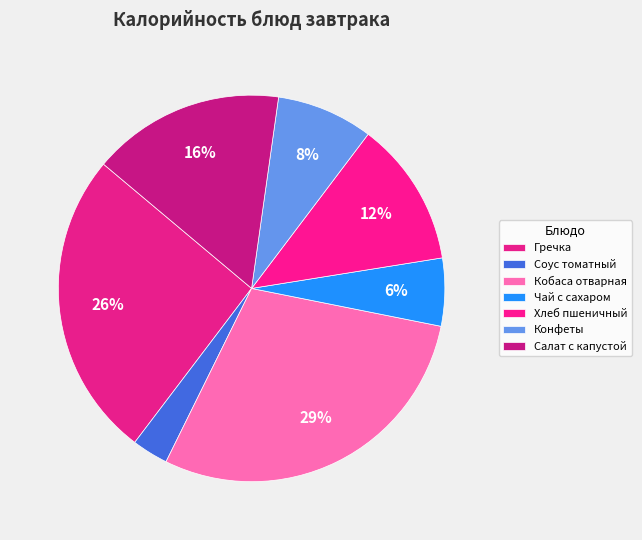

Count the number of slices in the pie.

7